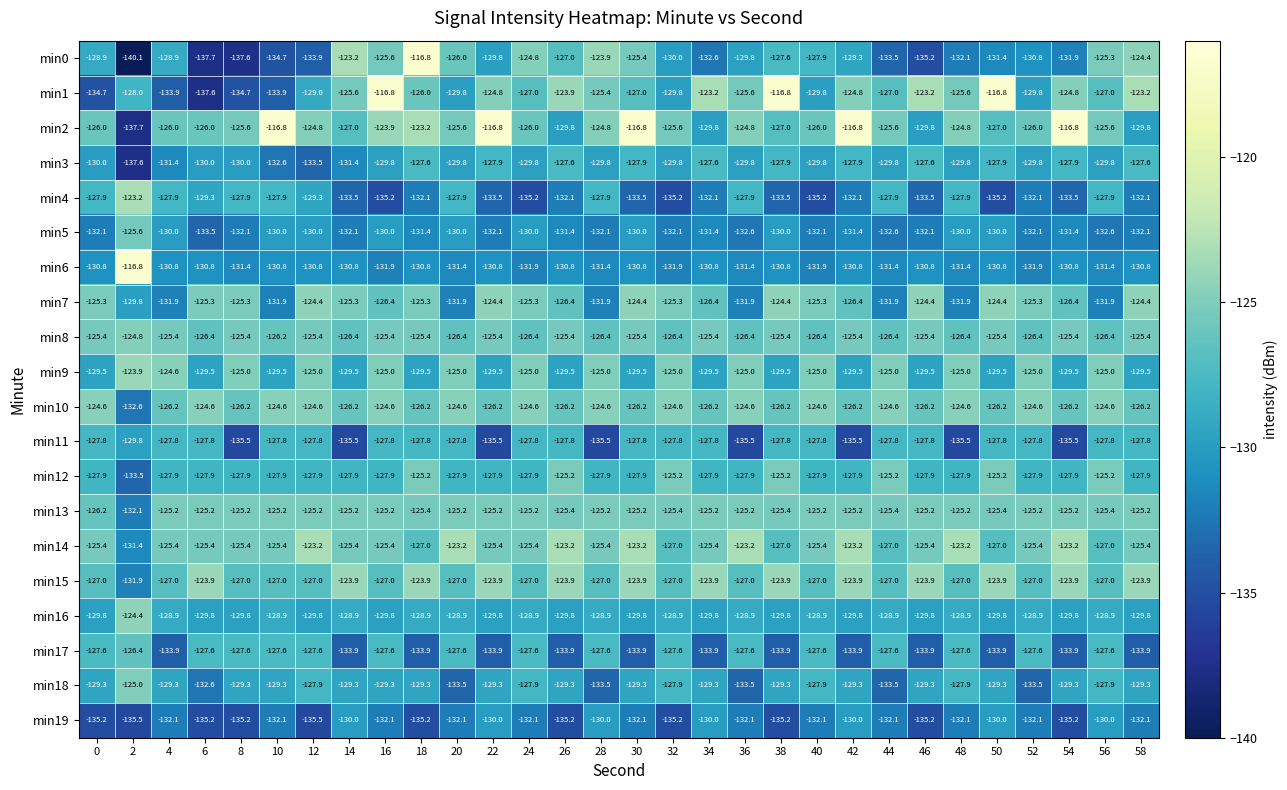

What is the approximate value of min14 at 50?

-127.0